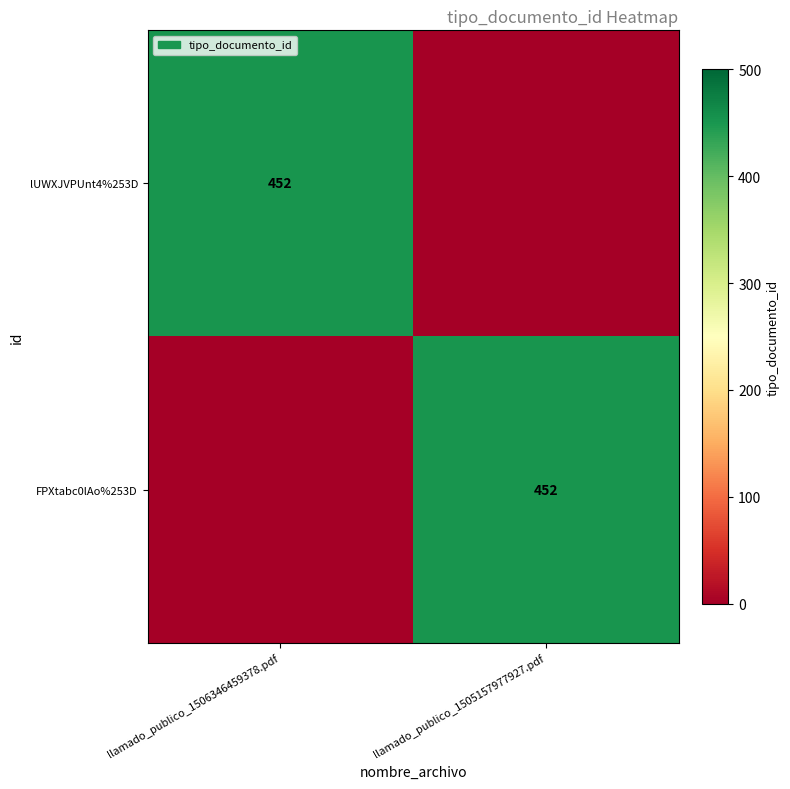

True or false: FPXtabc0lAo%253D has a value of 688 at llamado_publico_1505157977927.pdf.

False